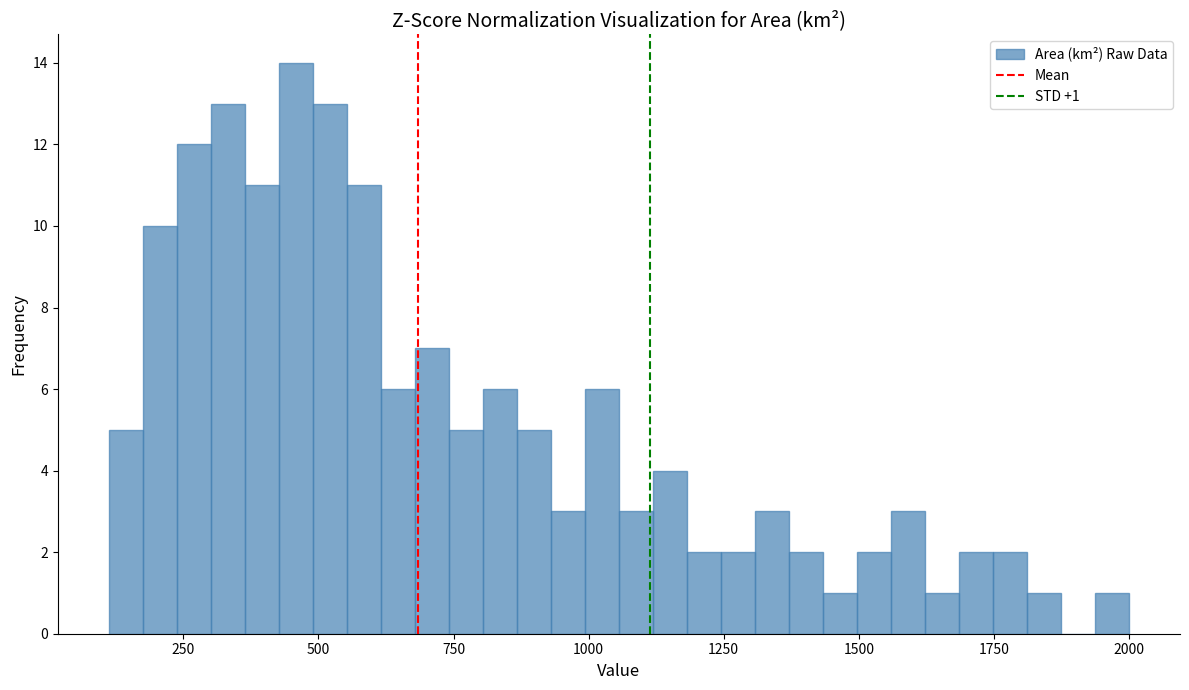

Read against the x-axis, roughly where is the centre of the tallest bar?

450